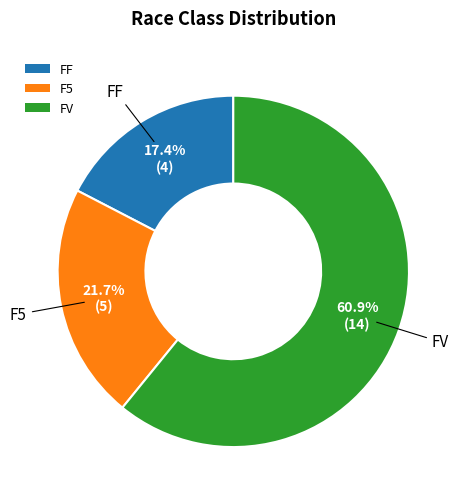

Between FF and FV, which is larger?

FV